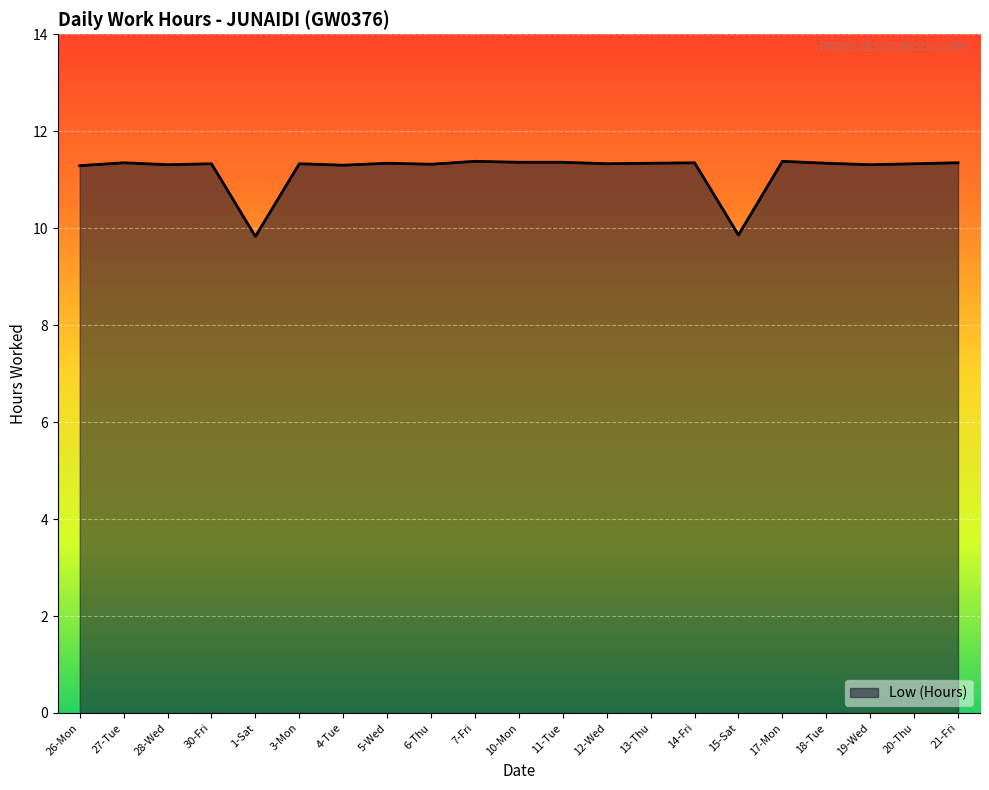

Is it true that the value at 15-Sat is 9.9?

True